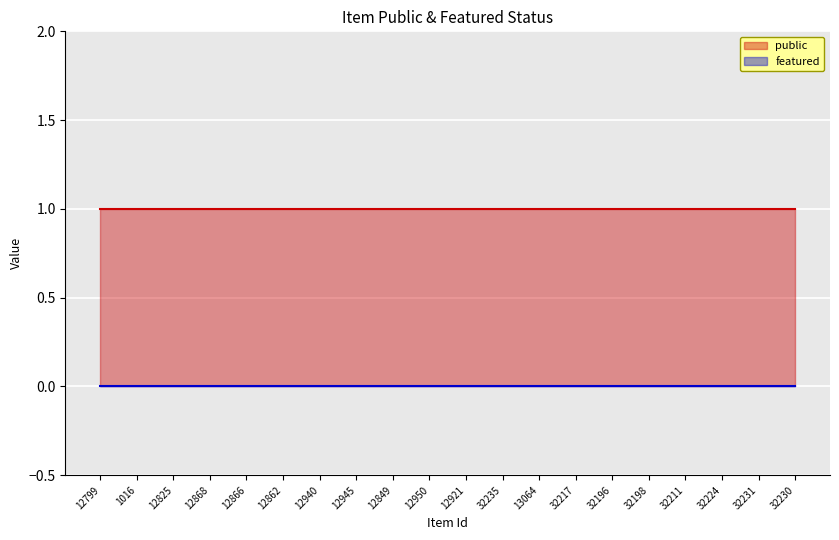

True or false: public and featured intersect in this chart.

False